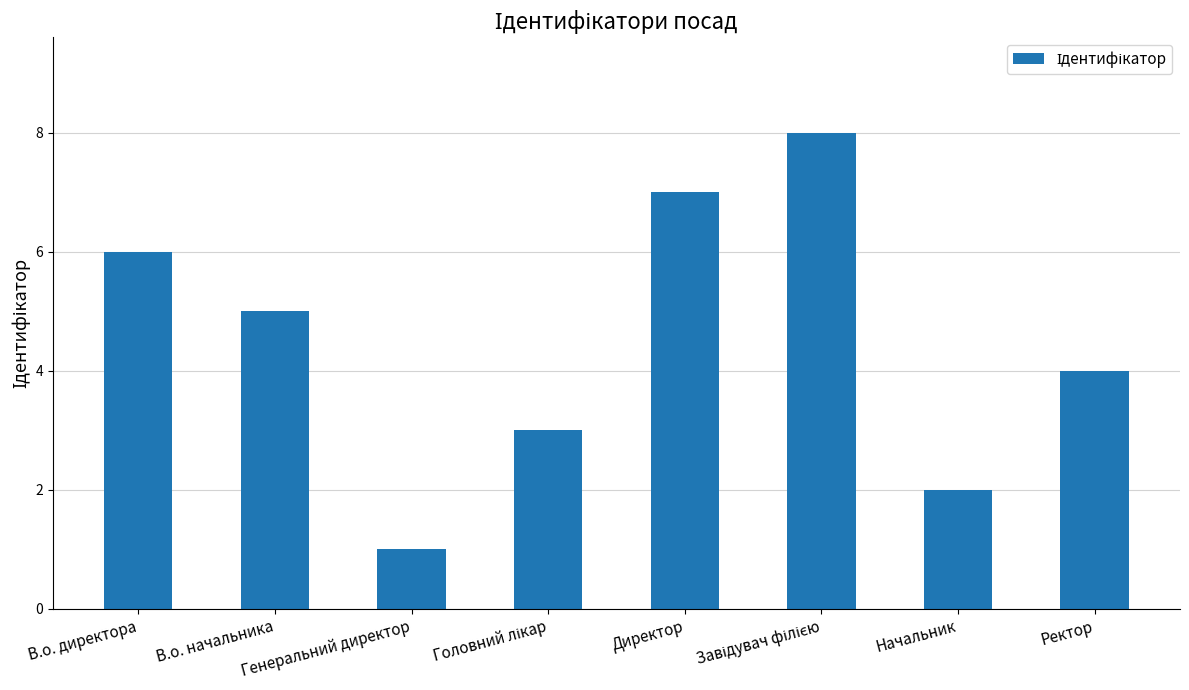

Which has a higher value, Ректор or В.о. начальника?

В.о. начальника